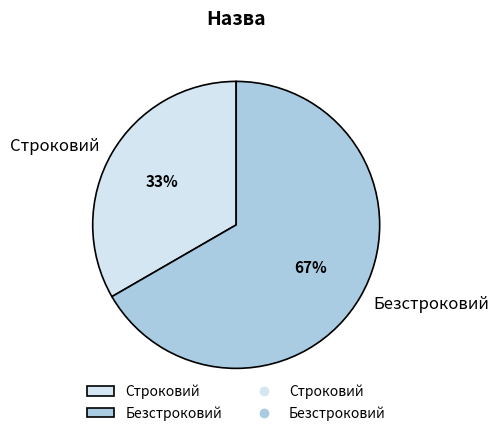

True or false: Строковий accounts for 24% of the total.

False